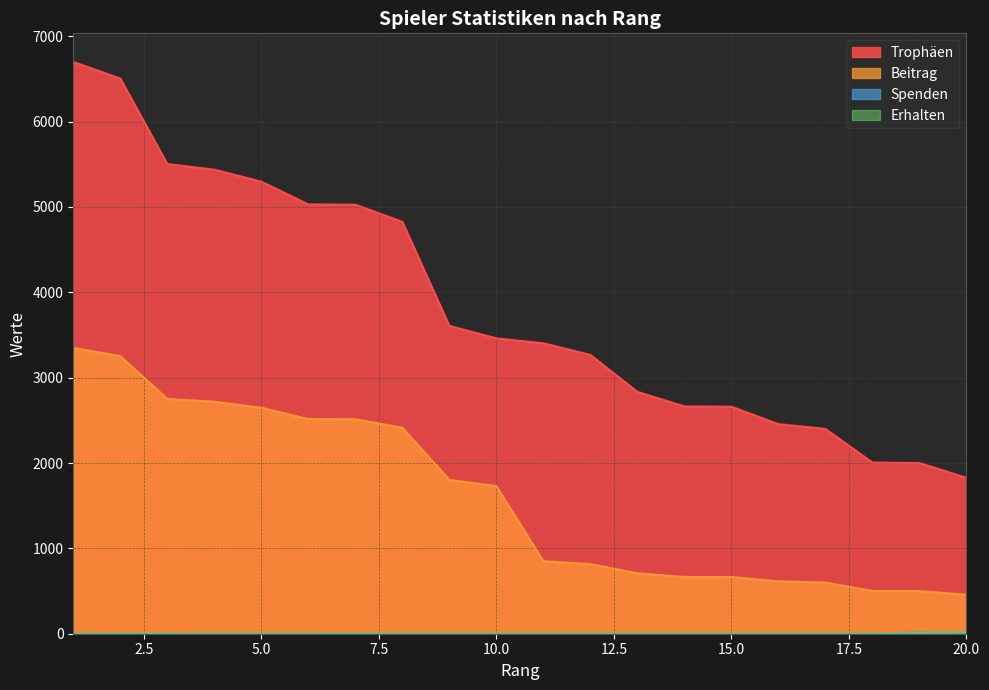

What are all the series names shown in the legend?

Trophäen, Beitrag, Spenden, Erhalten